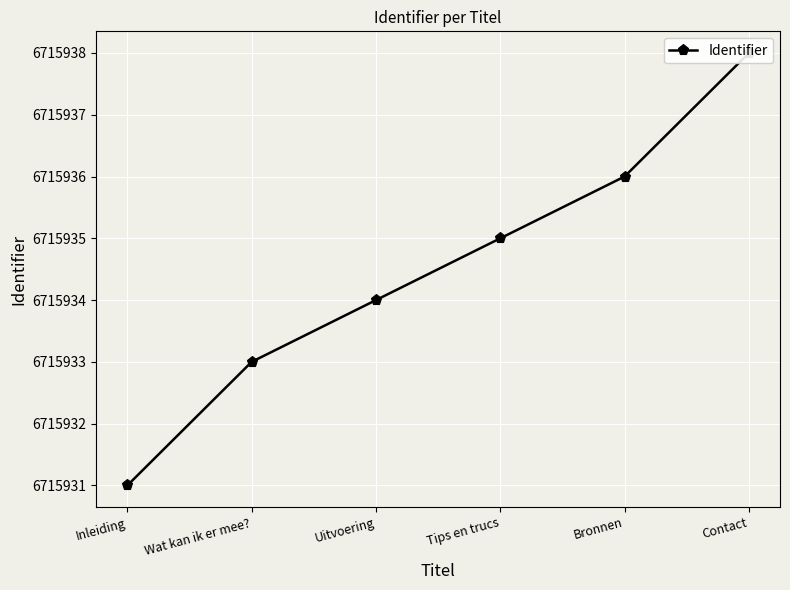

What is the sum of all values?

40295607